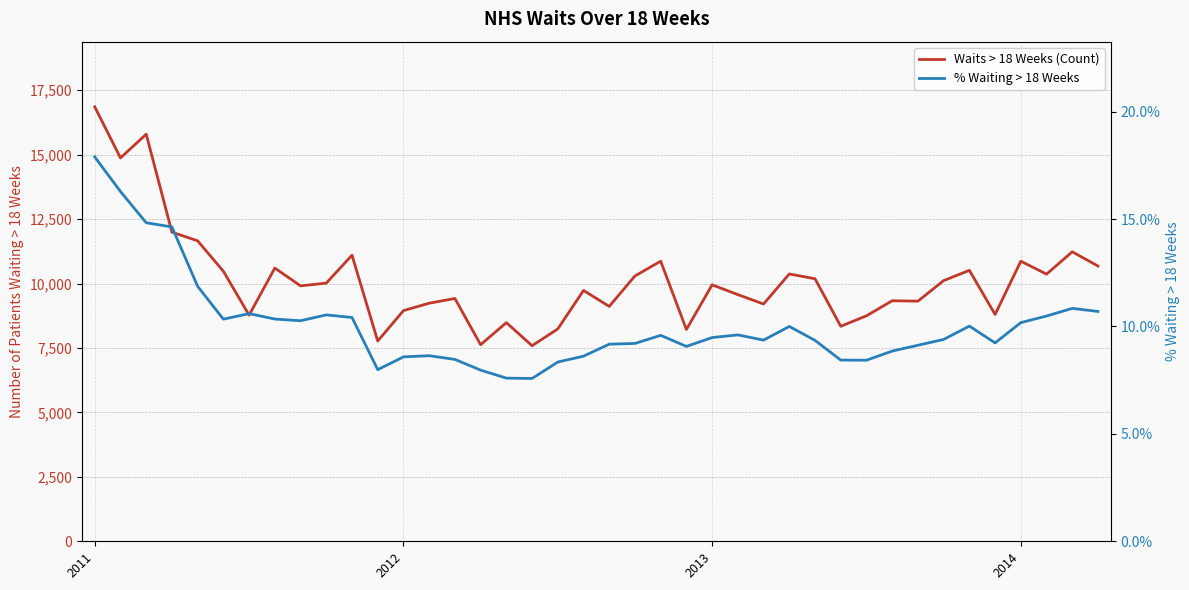

Reading left to right, what are all the values shown in this chart?

Waits > 18 Weeks (Count): 16857.0	14874.0	15795.0	11994.0	11658.0	10477.0	8775.0	10601.0	9910.0	10017.0	11100.0	7770.0	8950.0	9238.0	9421.0	7626.0	8484.0	7588.0	8240.0	9732.0	9114.0	10295.0	10868.0	8218.0	9951.0	9571.0	9206.0	10373.0	10186.0	8342.0	8749.0	9333.0	9317.0	10114.0	10514.0	8801.0	10867.0	10366.0	11232.0	10680.0
% Waiting > 18 Weeks: 17.9	16.3	14.8	14.6	11.9	10.3	10.6	10.3	10.3	10.5	10.4	8.0	8.6	8.6	8.5	8.0	7.6	7.6	8.3	8.6	9.2	9.2	9.6	9.1	9.5	9.6	9.4	10.0	9.4	8.4	8.4	8.9	9.1	9.4	10.0	9.2	10.2	10.5	10.8	10.7